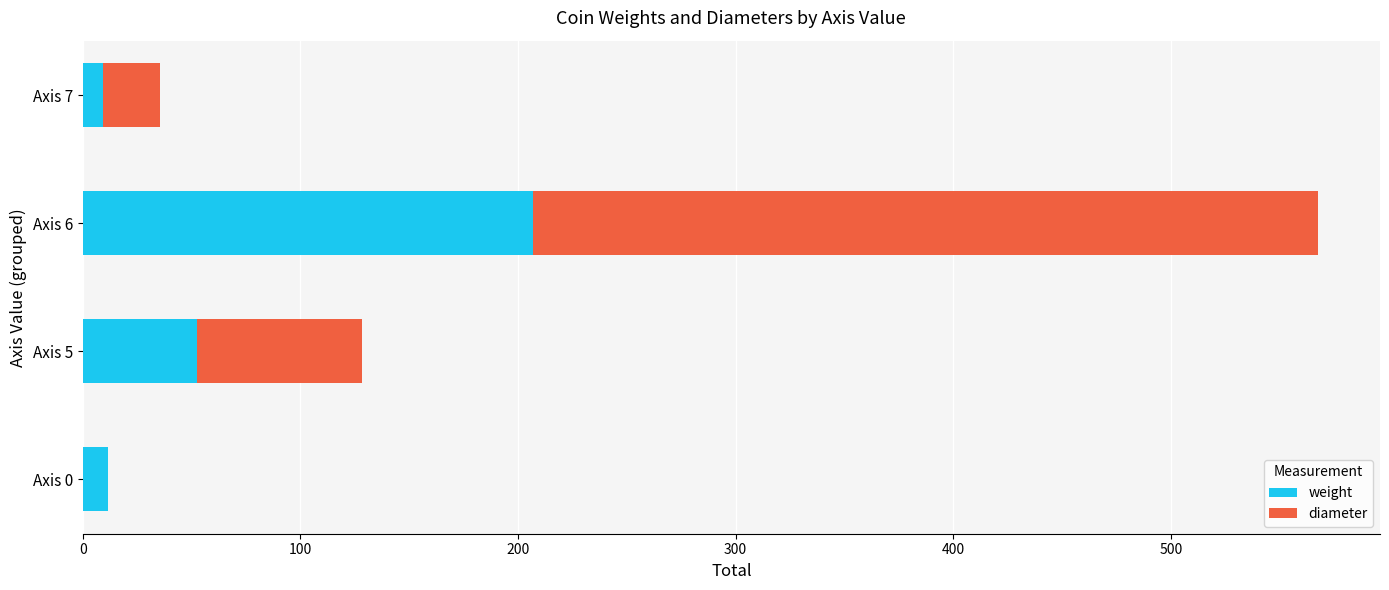

What is the total value across all series at Axis 5?

128.4